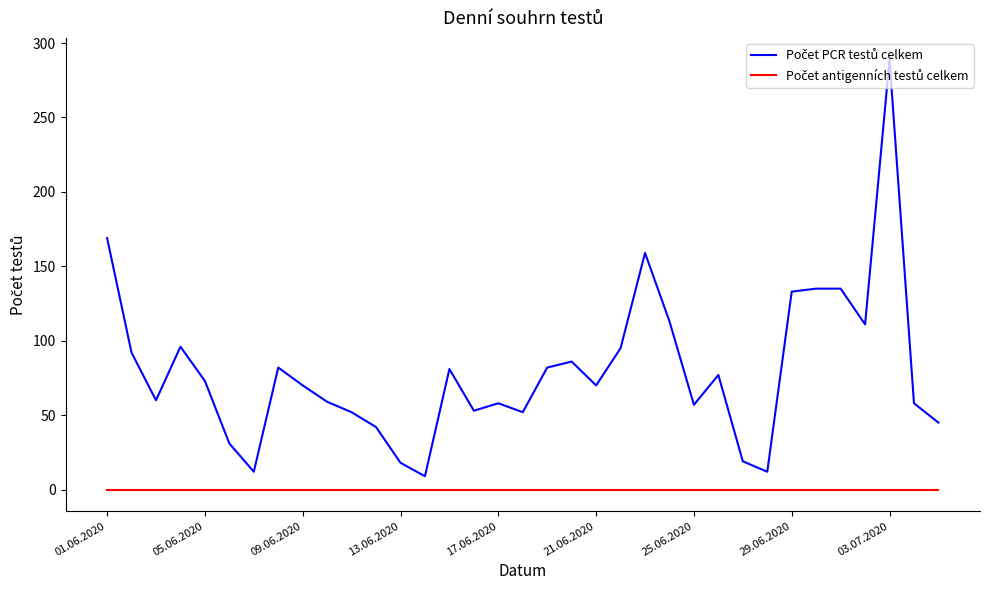

True or false: Počet antigenních testů celkem has more than 1 interior local peaks.

False